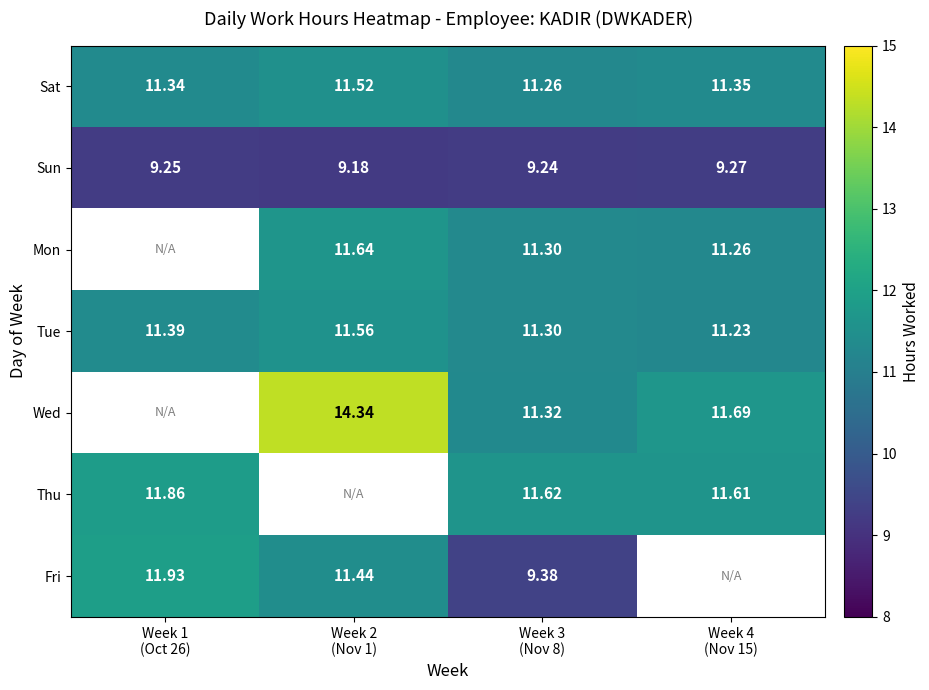

Rank the categories by Sat value from highest to lowest.

Week 2 (Nov 1), Week 4 (Nov 15), Week 1 (Oct 26), Week 3 (Nov 8)